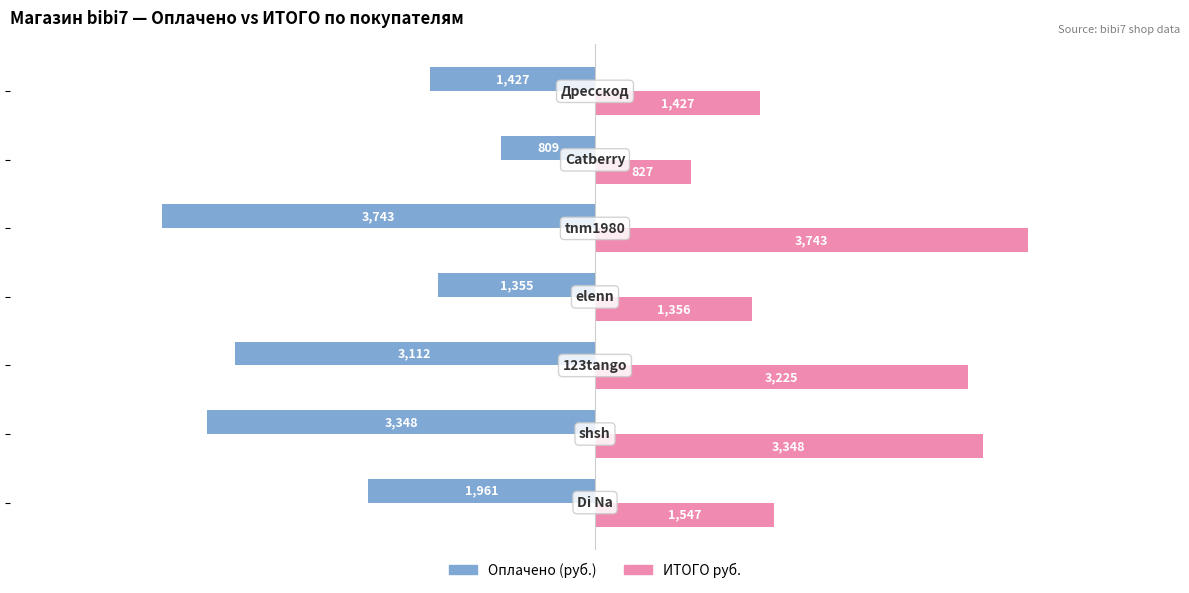

What are all the series names shown in the legend?

Оплачено (руб.), ИТОГО руб.